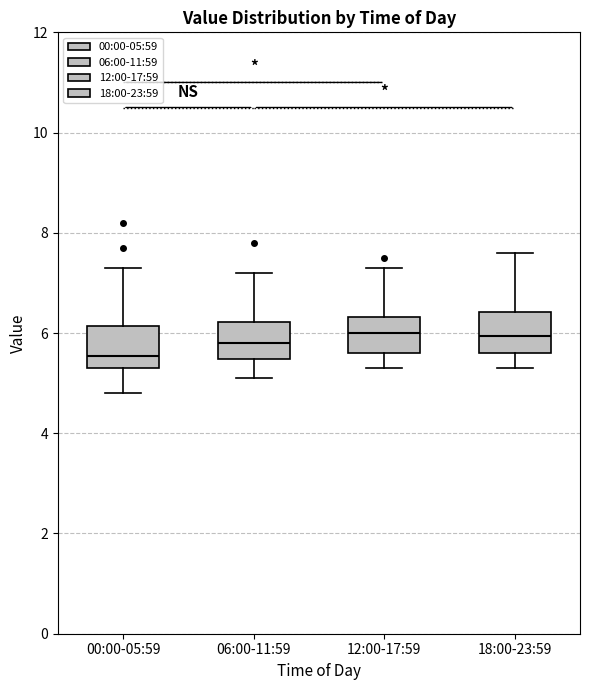

Which box's median line is the lowest?

00:00-05:59